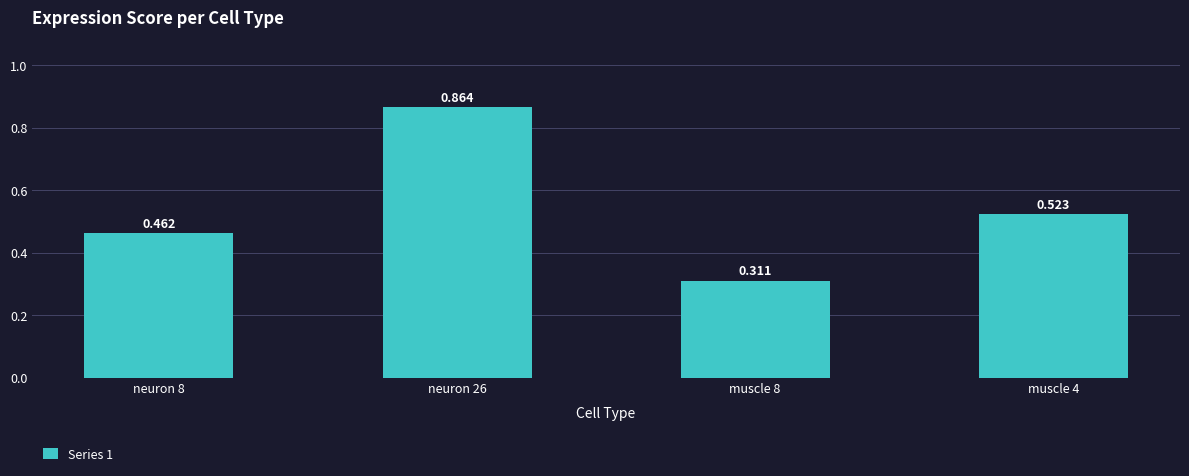

What is the sum of the values at neuron 26 and neuron 8?

1.3